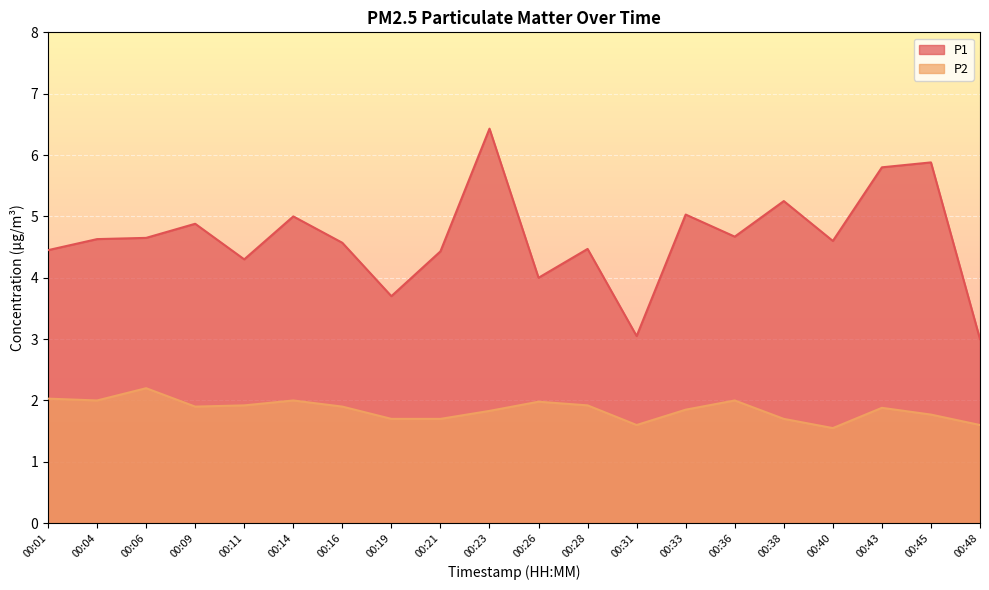

The value of P1 at 00:19 is 3.7. True or false?

True